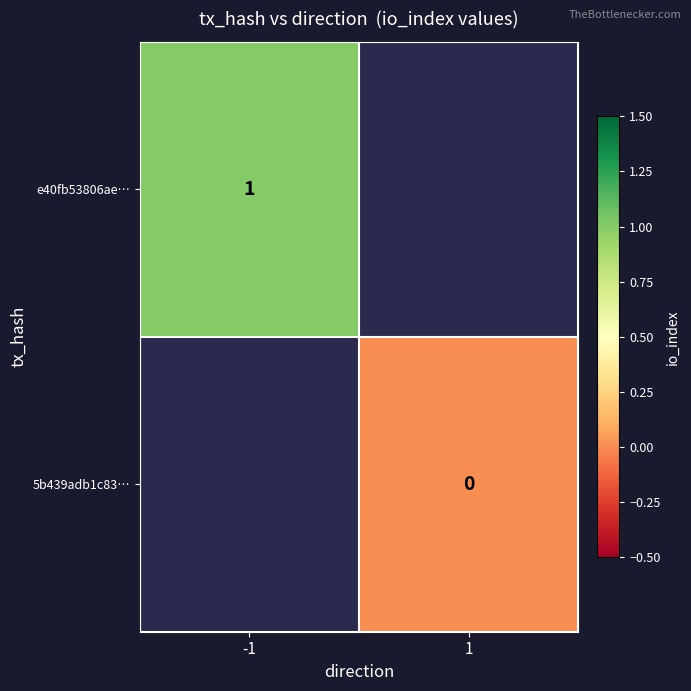

Count the number of data series in this chart.

2